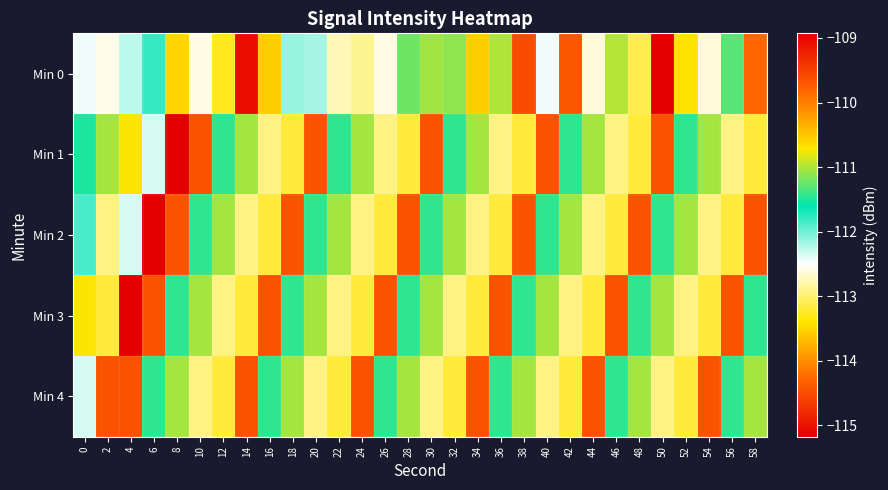

At how many categories does at least one series exceed -109?

1